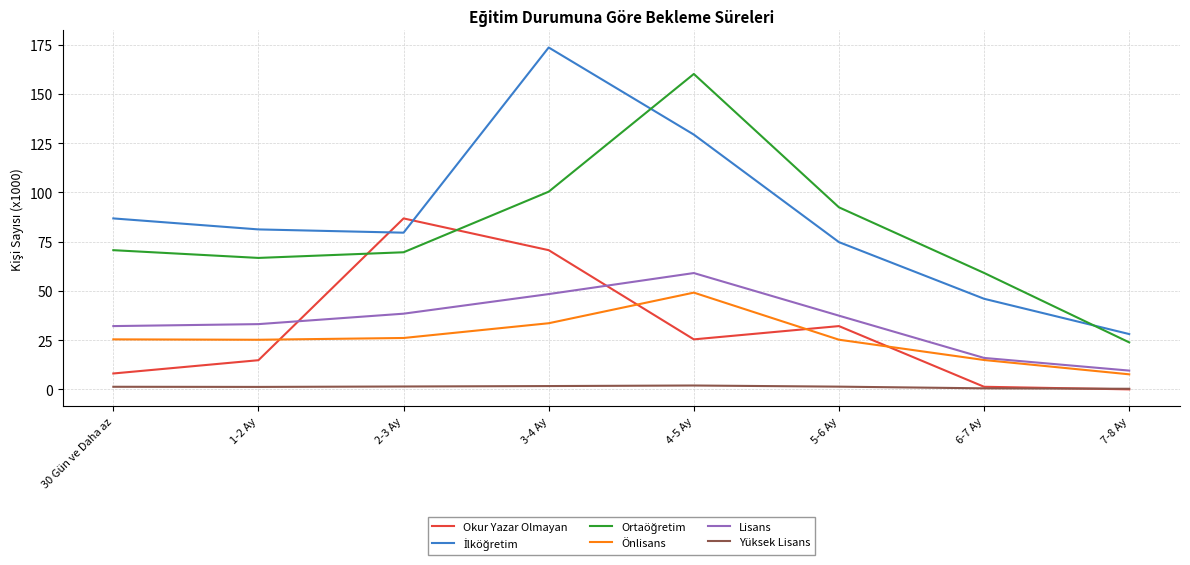

Which label corresponds to the largest value in the chart?

3-4 Ay